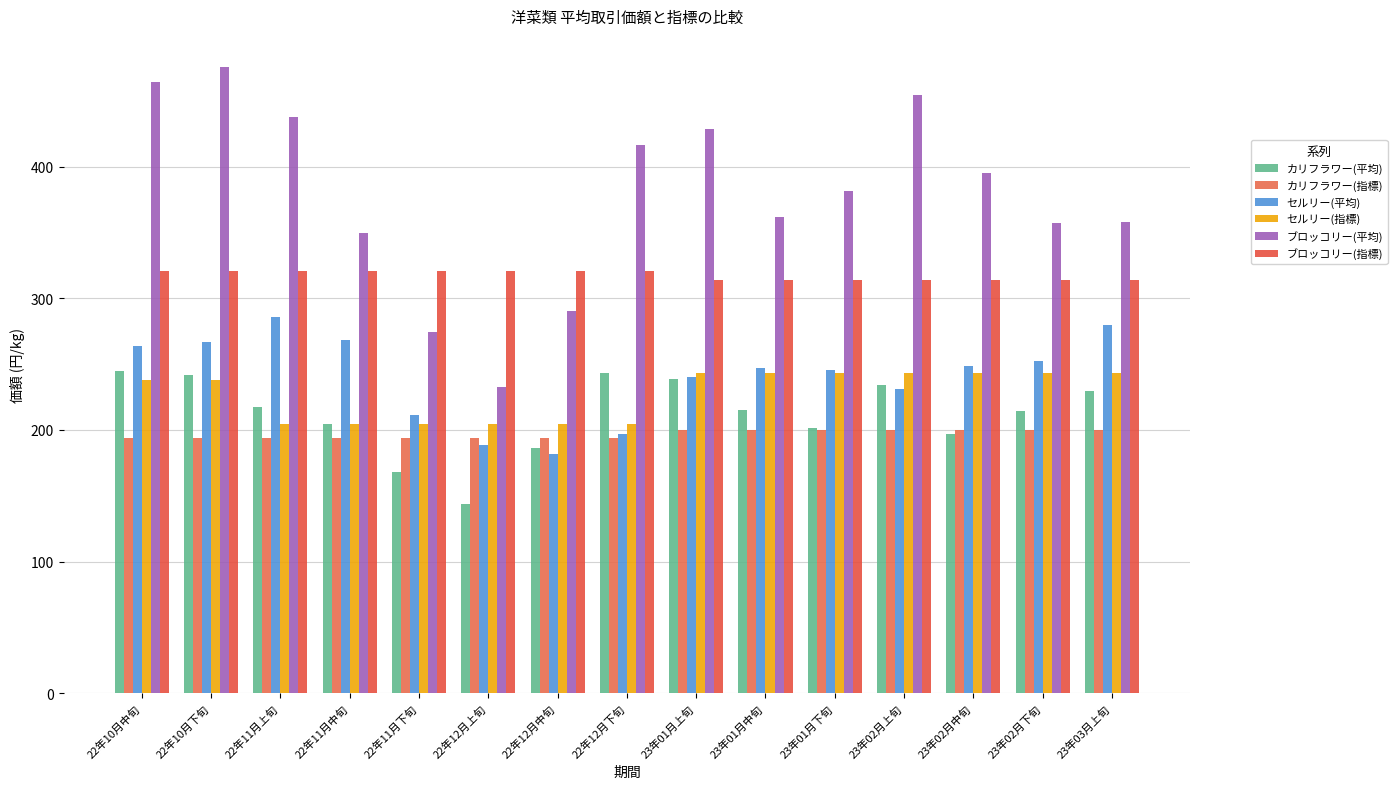

How many groups of bars are there?

15